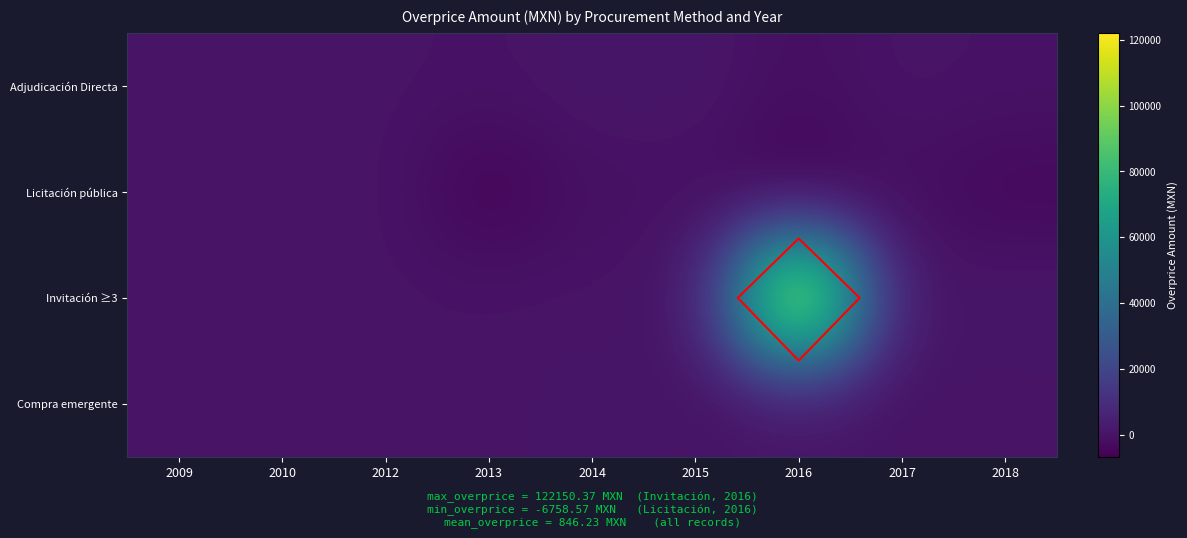

Rank the series by their maximum value, from highest to lowest.

Invitación ≥3, Adjudicación Directa, Compra emergente, Licitación pública